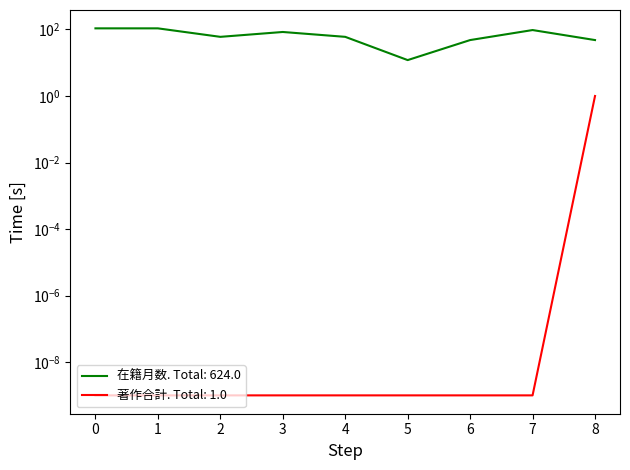

What is the highest value of the 著作合計 series?

1.0